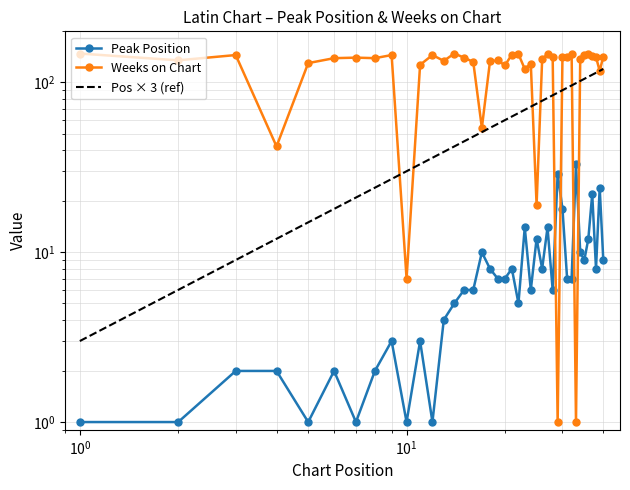

In Peak Position, how many points are higher than both neighbors (excluding endpoints)?

12